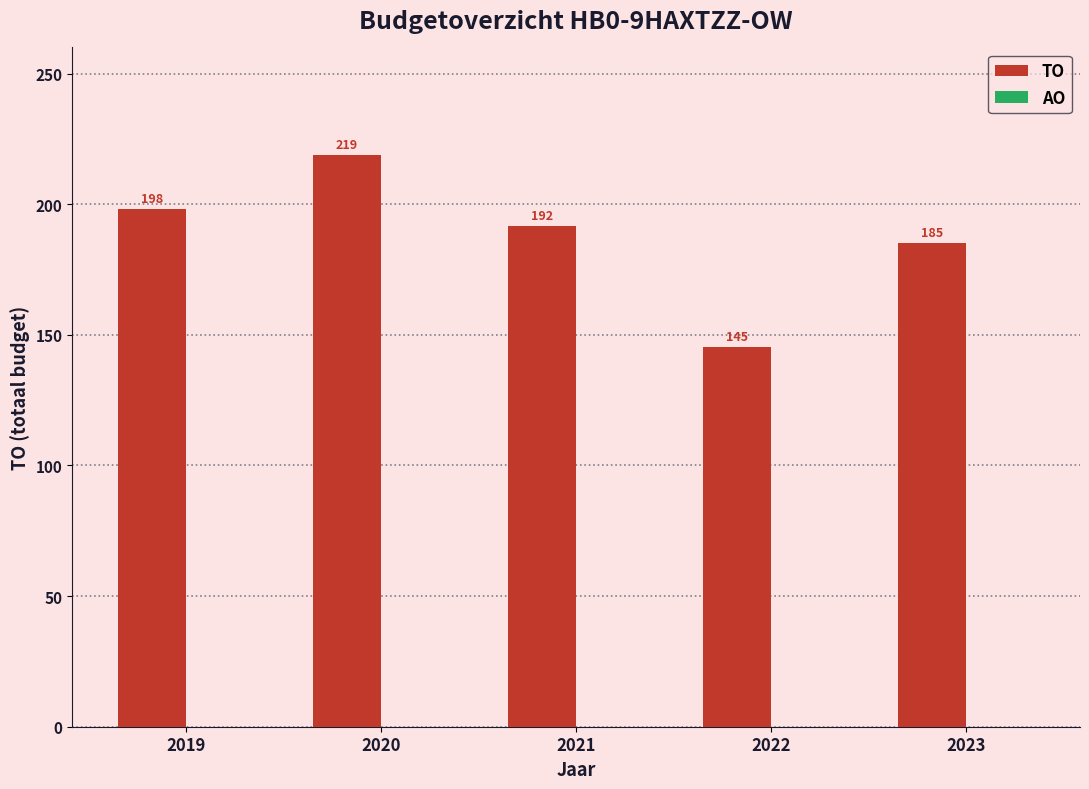

Rank the categories by value from highest to lowest.

2020, 2019, 2021, 2023, 2022